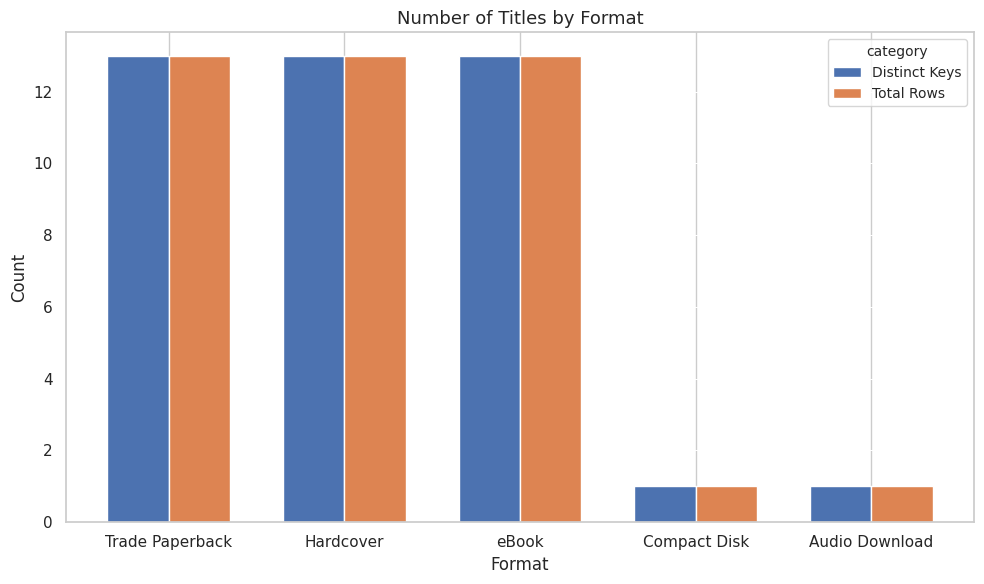

What are all the series names shown in the legend?

Distinct Keys, Total Rows